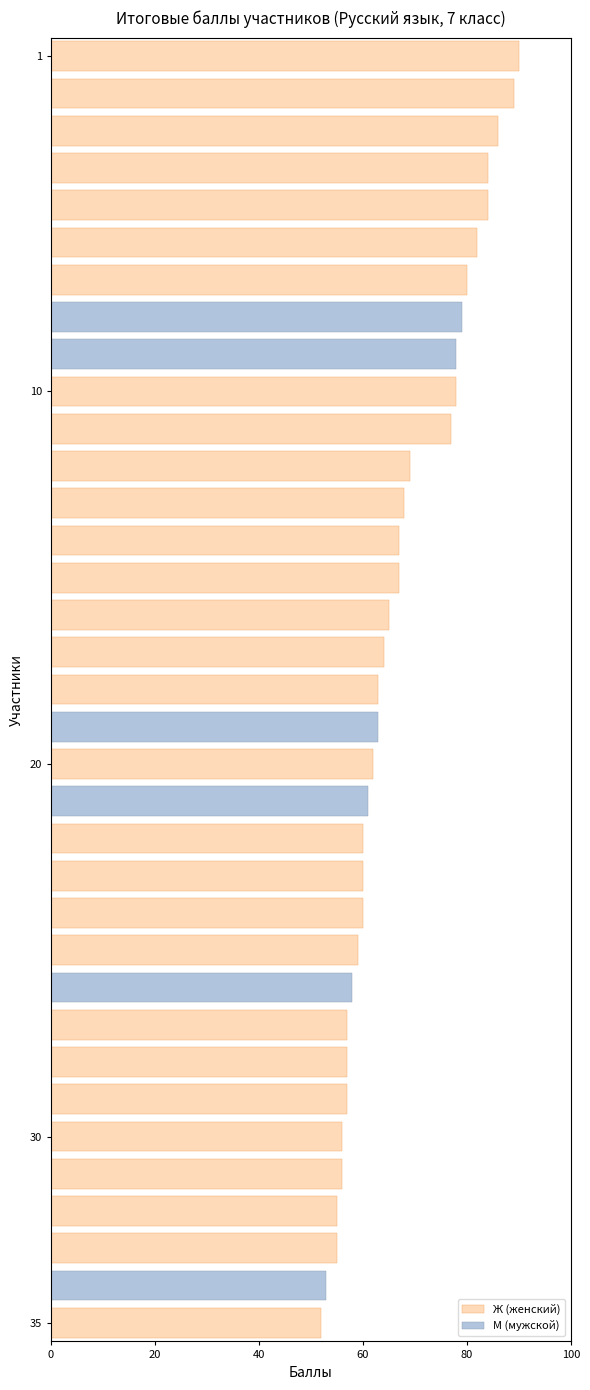

Are the bars horizontal?

Yes